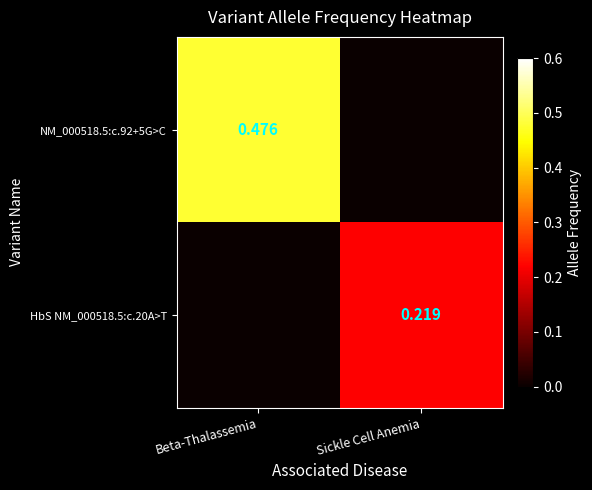

Is the value of HbS NM_000518.5:c.20A>T at Sickle Cell Anemia greater than the value of NM_000518.5:c.92+5G>C at Beta-Thalassemia?

No